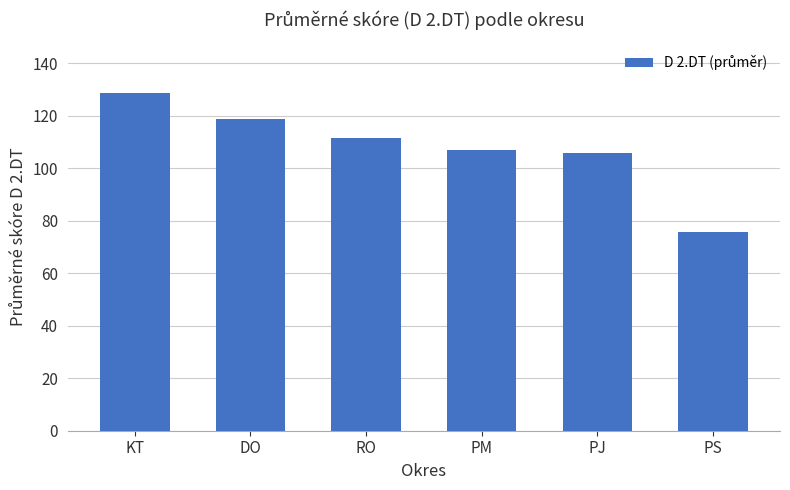

The chart shows a value of 107.1 at PM. True or false?

True